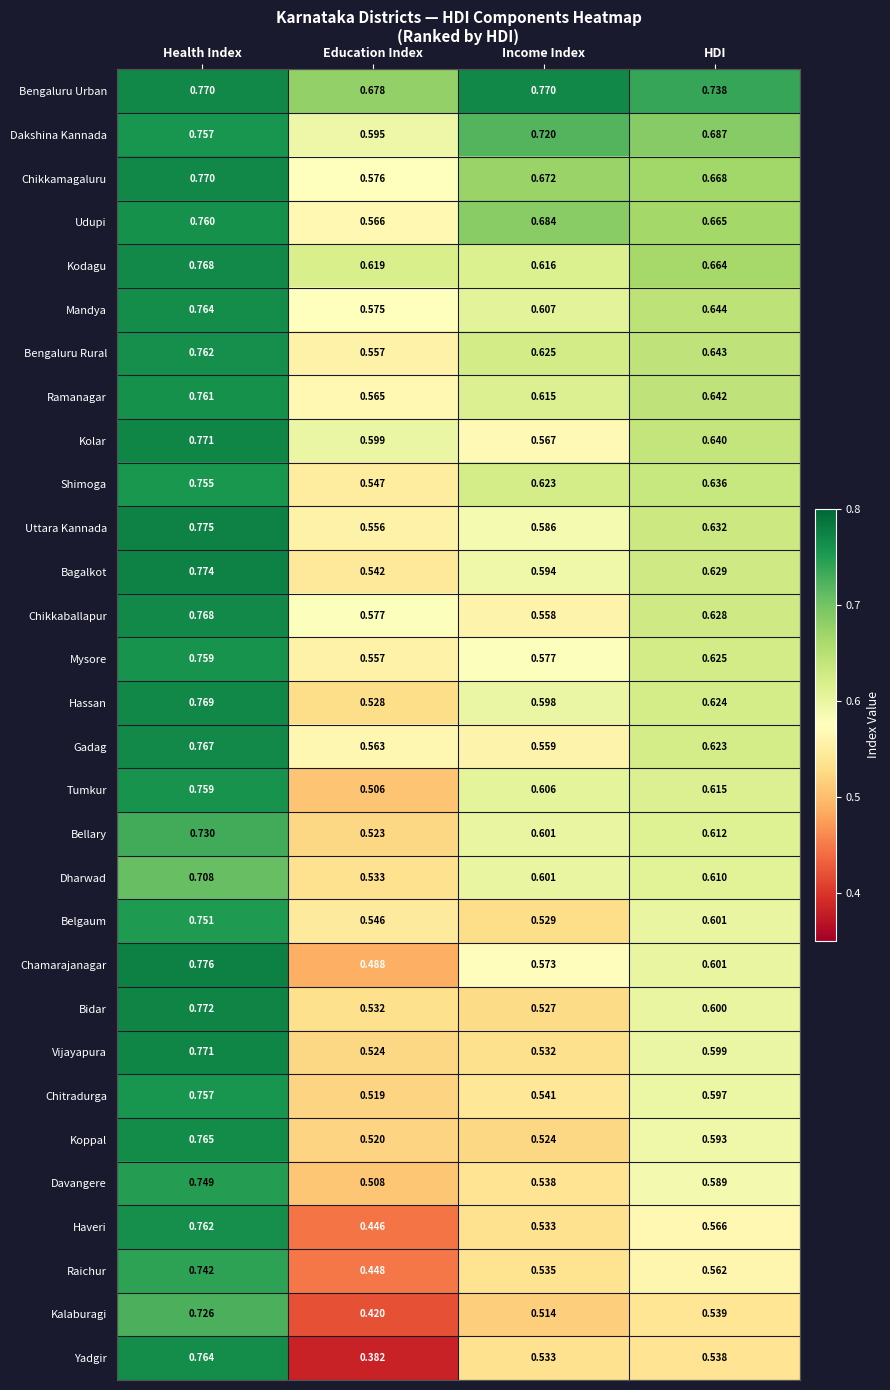

Between Education Index and HDI, which series saw the biggest shift?

Yadgir